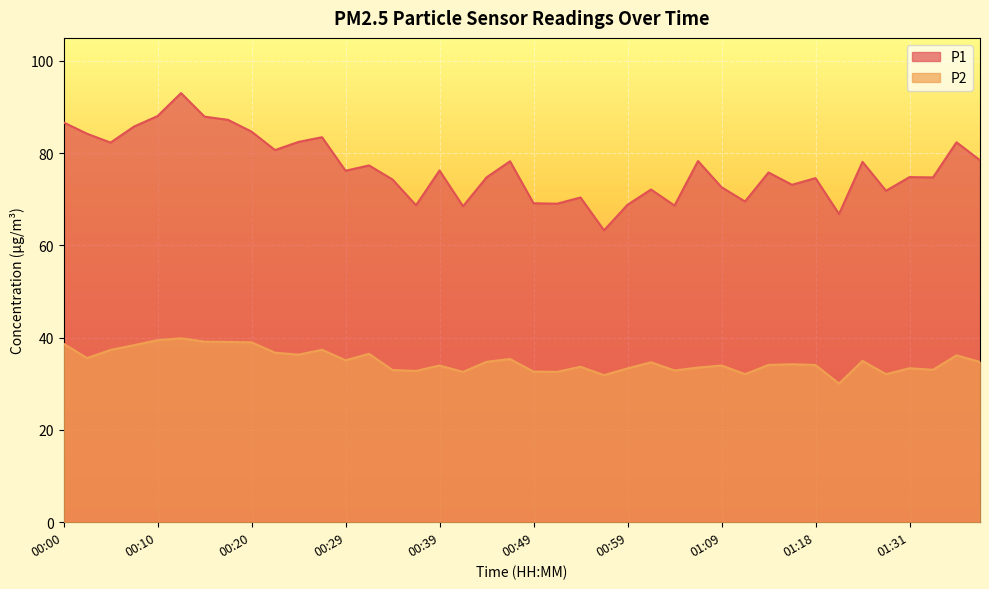

Which series has the largest total across all categories?

P1